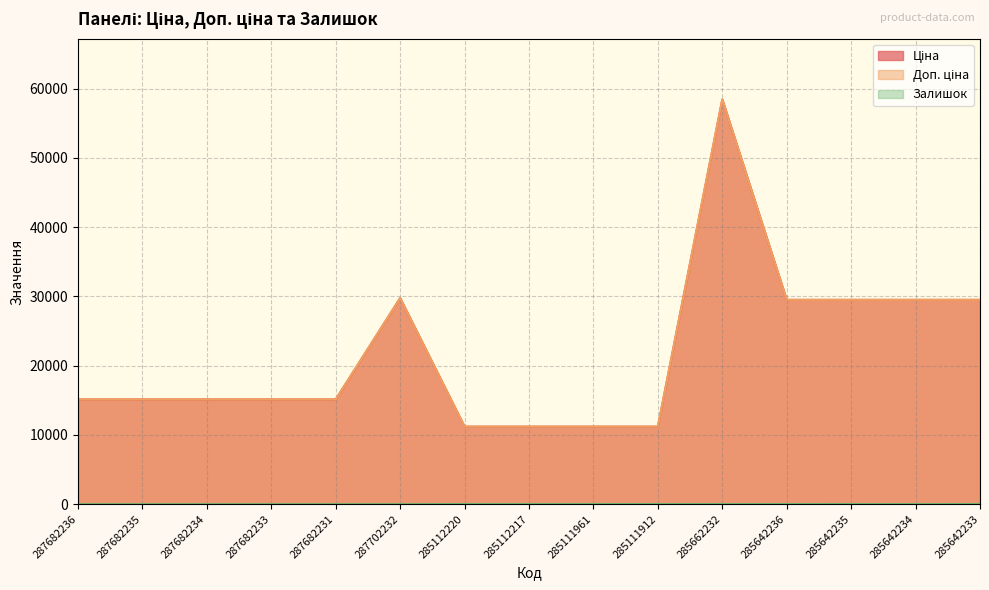

Where does the Залишок series first go above 13?

285112220